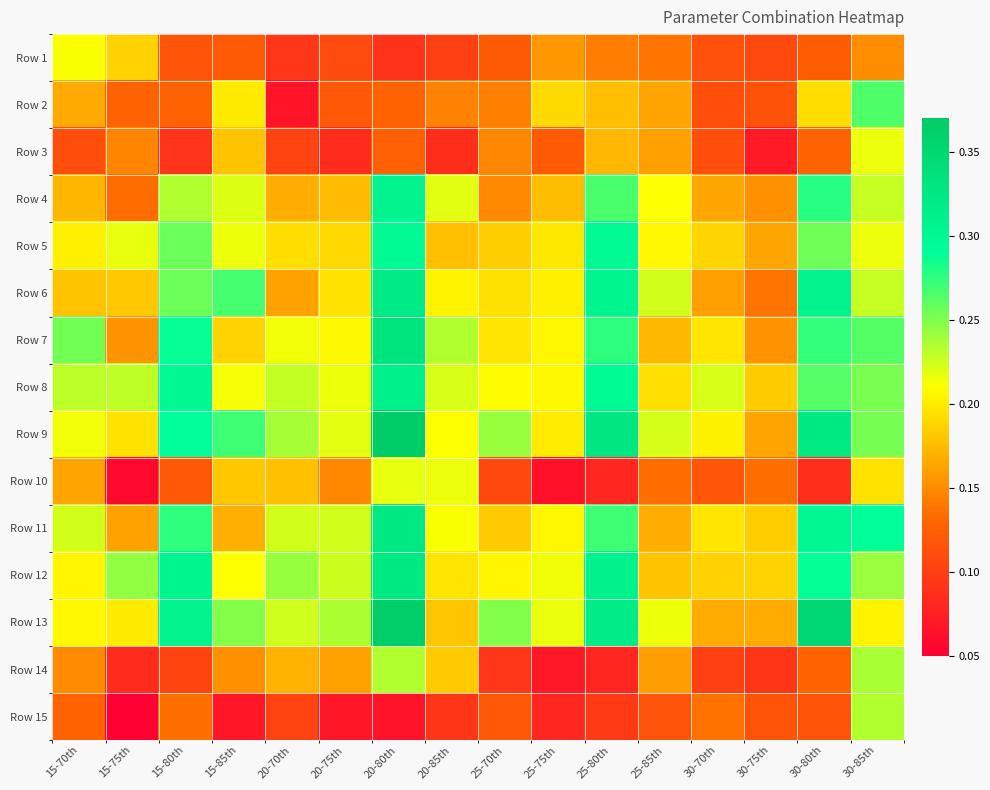

Rank the series at 25-75th from lowest to highest value.

Row 10, Row 14, Row 15, Row 3, Row 1, Row 4, Row 2, Row 5, Row 9, Row 6, Row 11, Row 7, Row 8, Row 12, Row 13